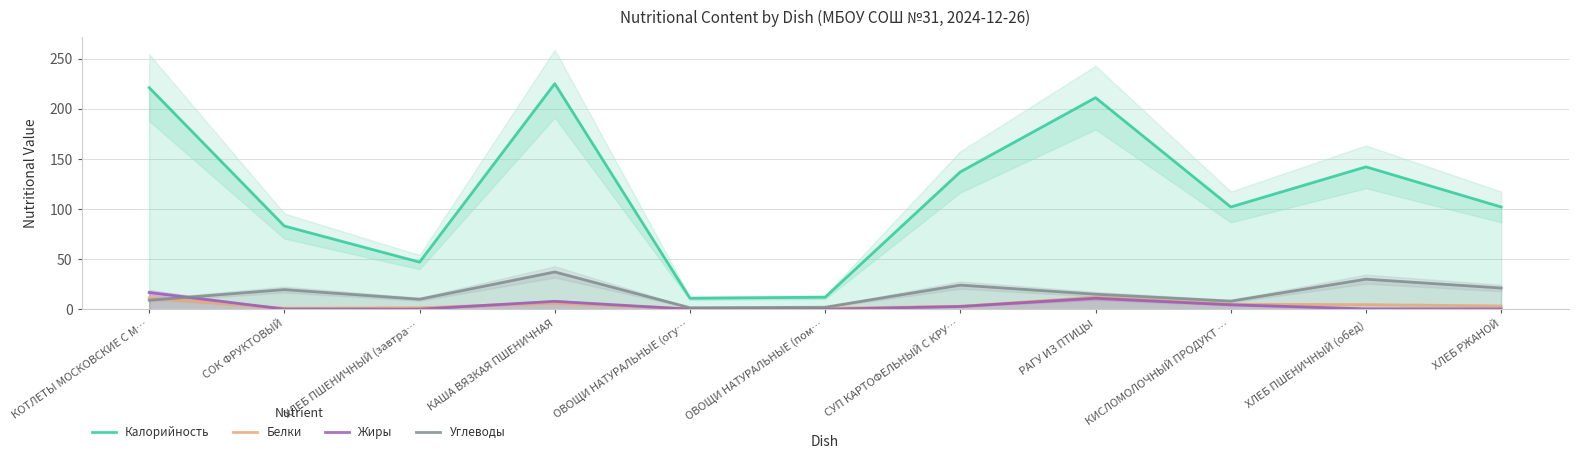

At which label does Калорийность reach its peak?

КАША ВЯЗКАЯ ПШЕНИЧНАЯ